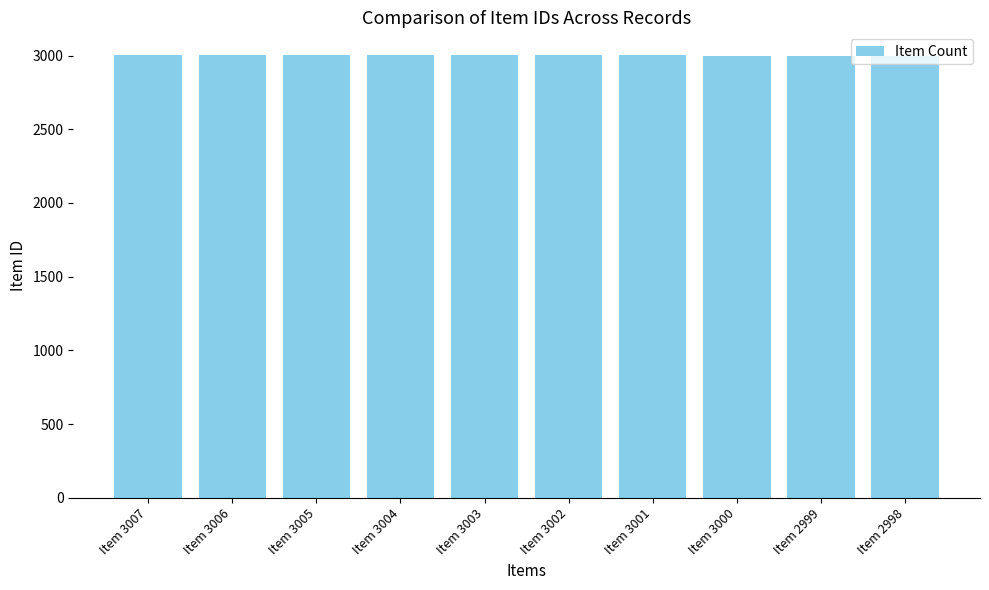

Approximately how many times larger is the value at Item 3002 compared to Item 2998?

1.0